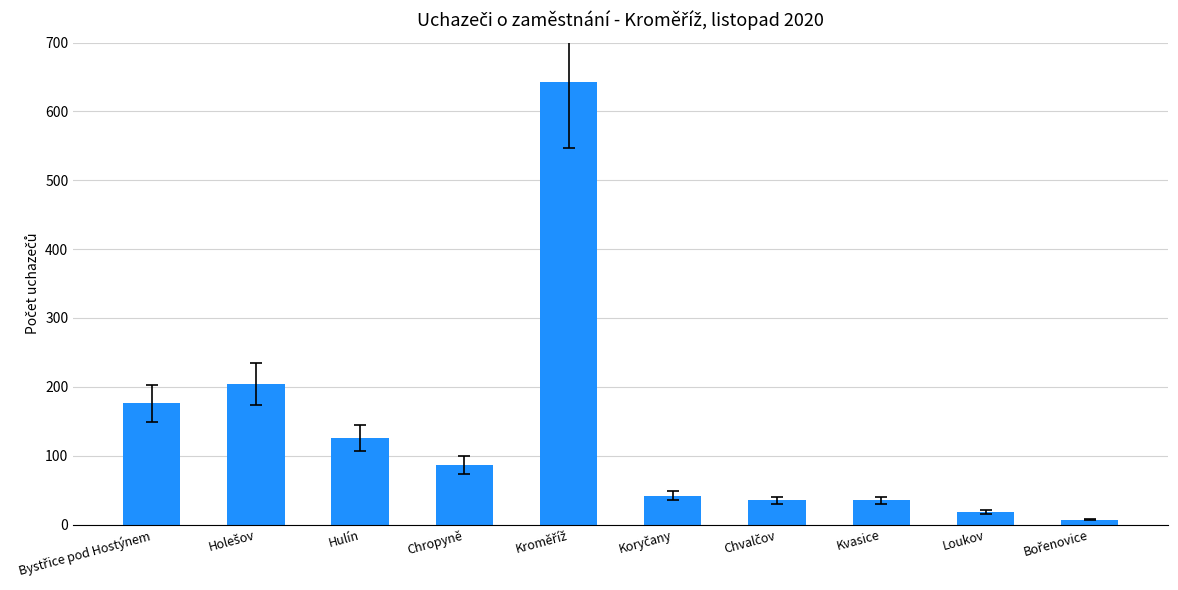

What is the average value?

137